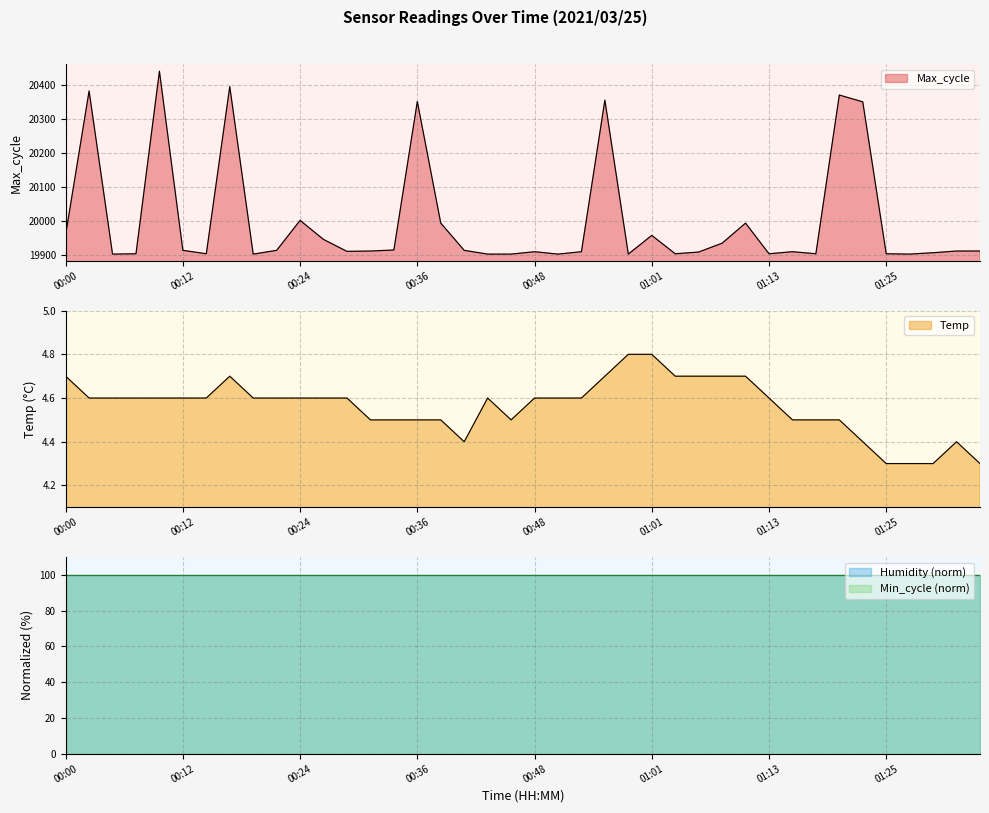

True or false: Max_cycle and Temp intersect in this chart.

False